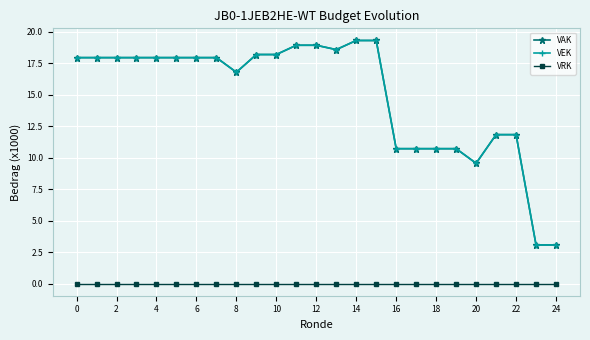

True or false: VRK and VAK intersect in this chart.

False